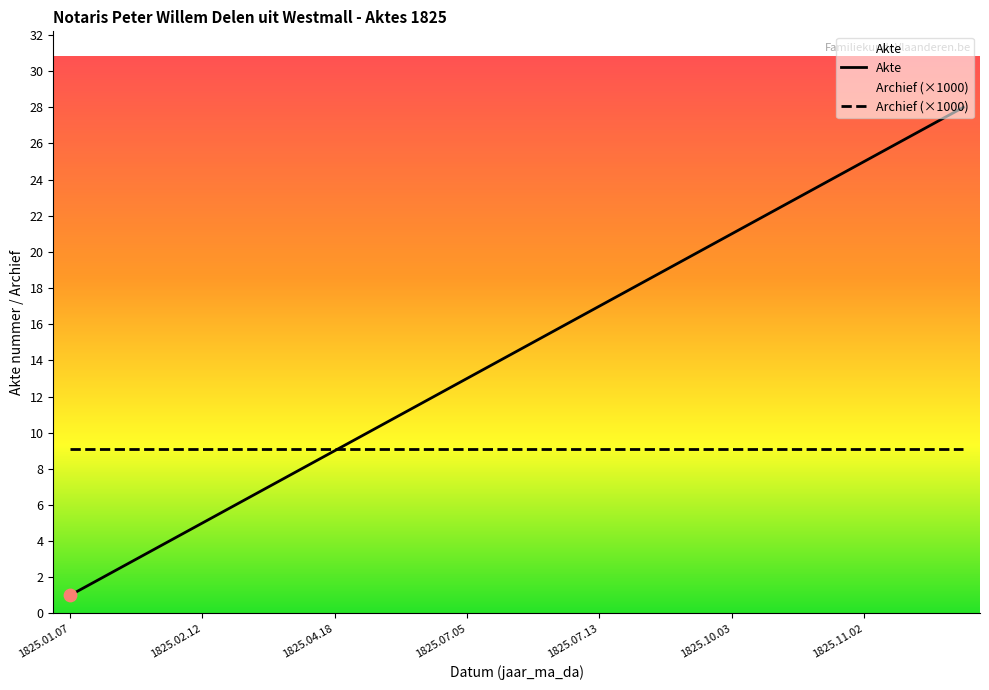

What is the ratio of the value at 1825.01.17 to the value at 1825.07.28?

0.1